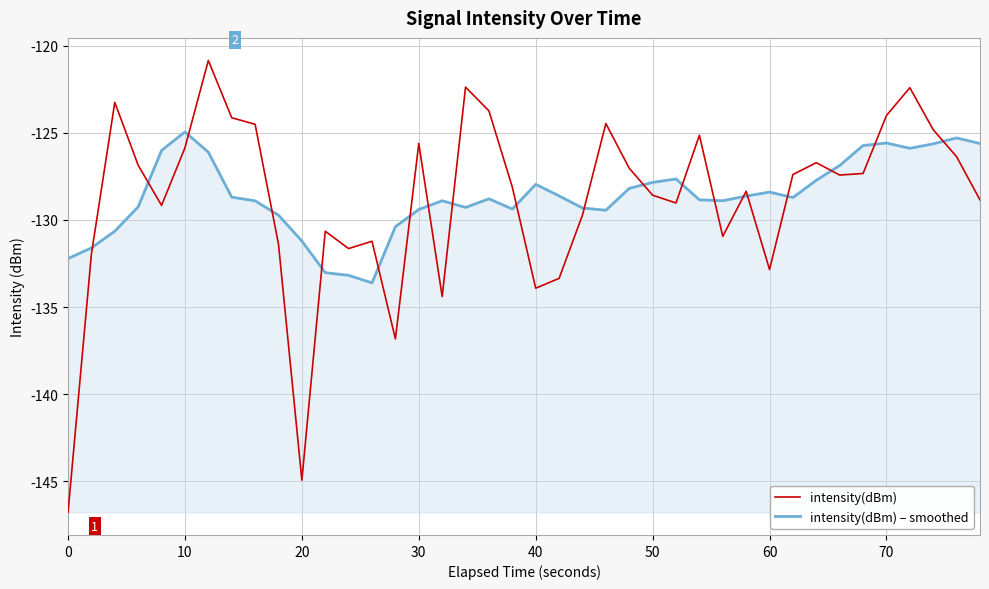

Which series has the largest range (max minus min)?

intensity(dBm)